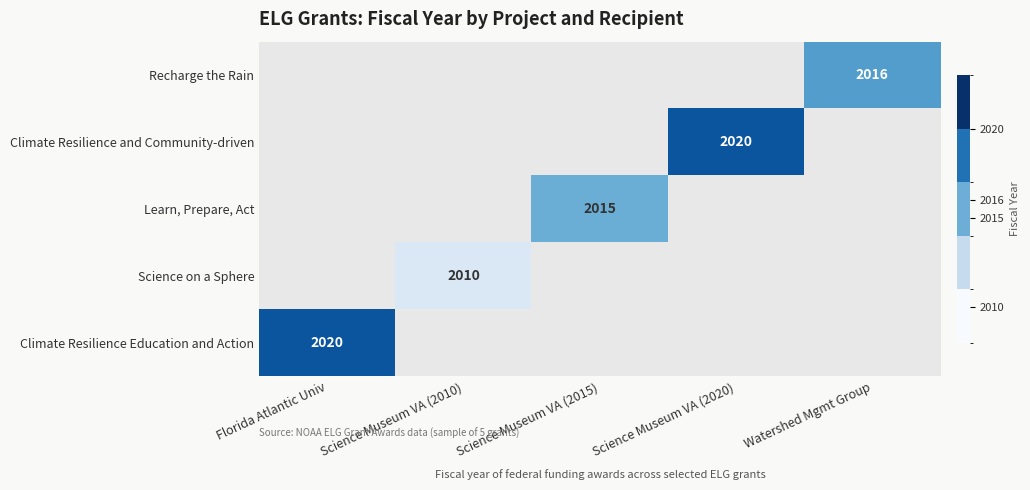

Is it true that Climate Resilience Education and Action equals 679 at Florida Atlantic Univ?

False